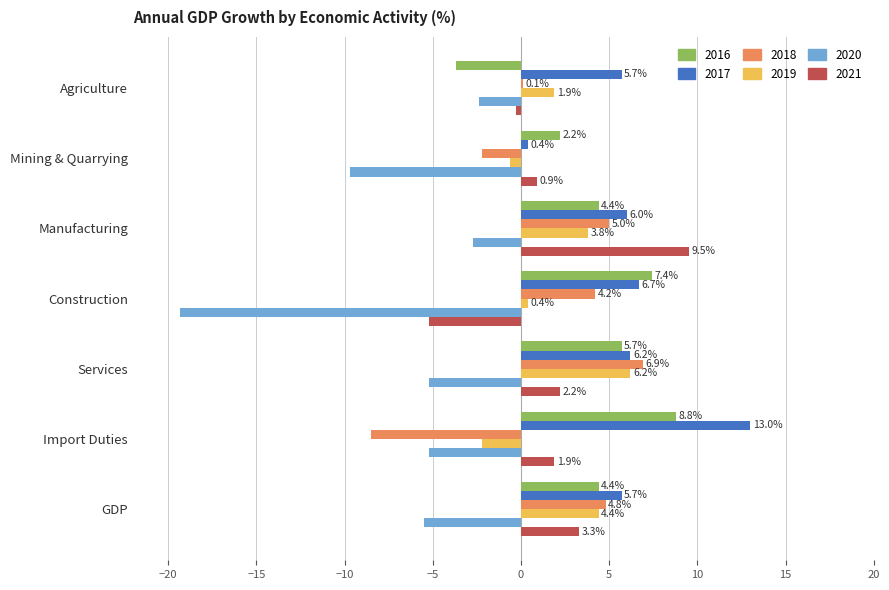

Which category has the highest value in the 2020 series?

Agriculture